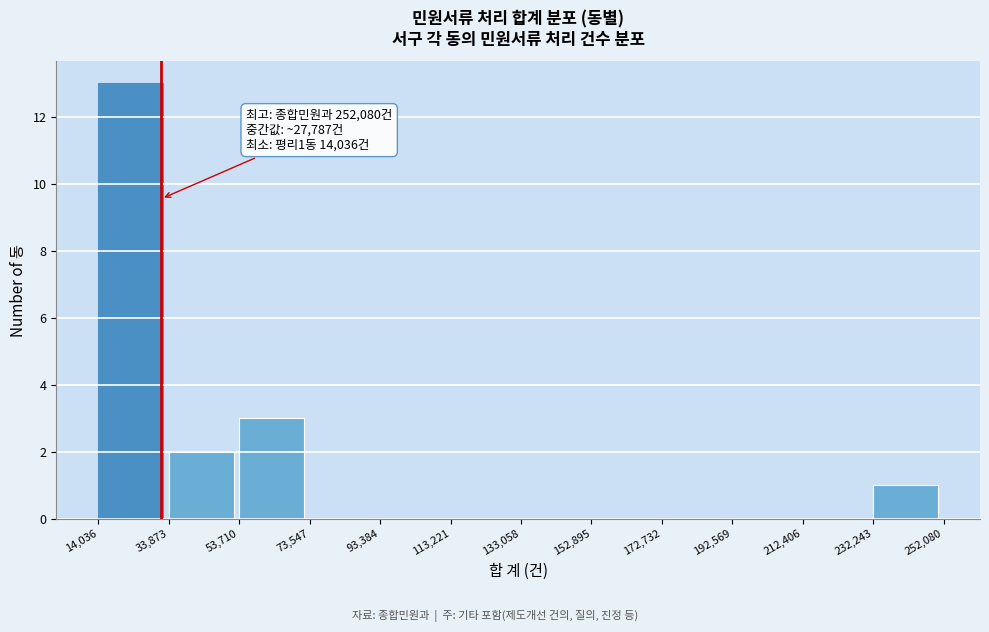

Over which range of the x-axis is the bar tallest?

14,036 to 33,873